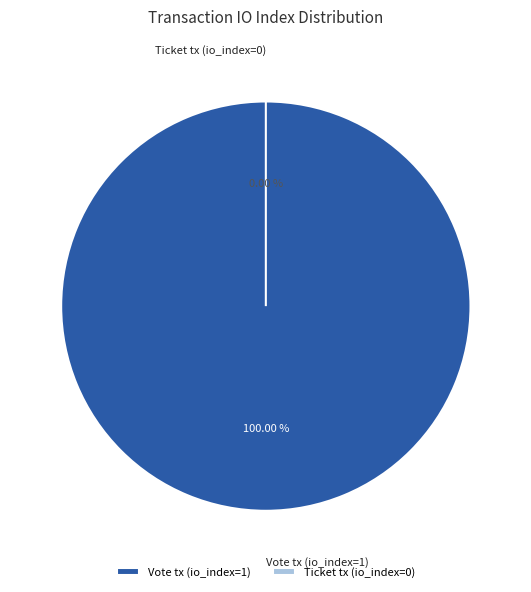

How many segments does this pie chart have?

2